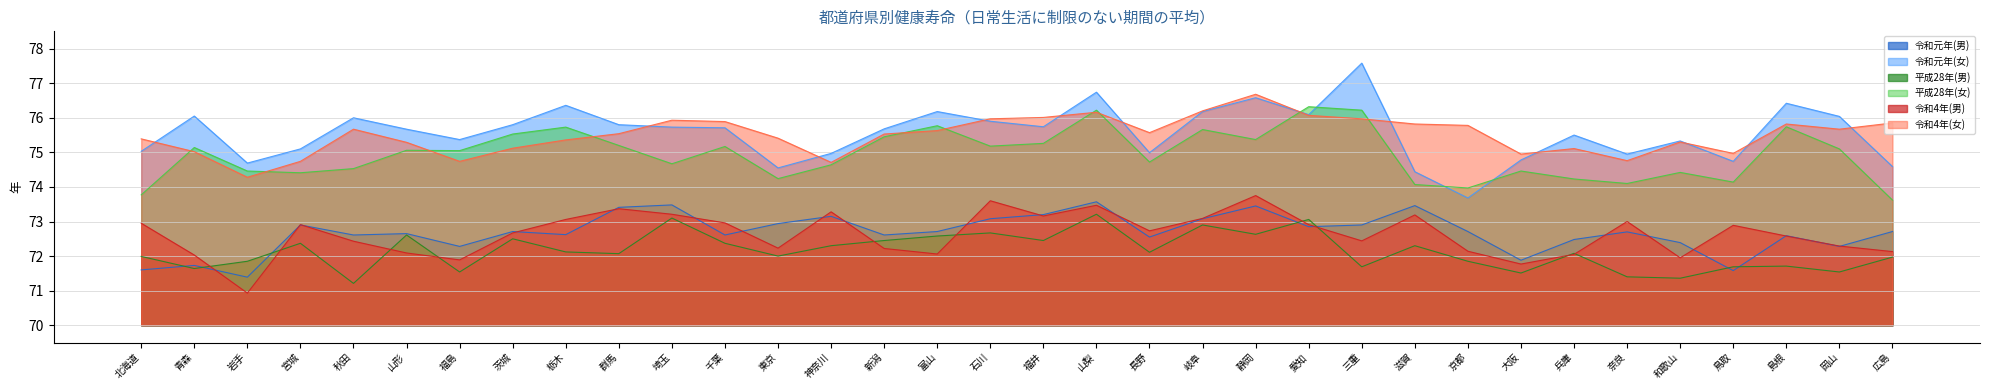

What is the label of the 11th point from the right?

三重